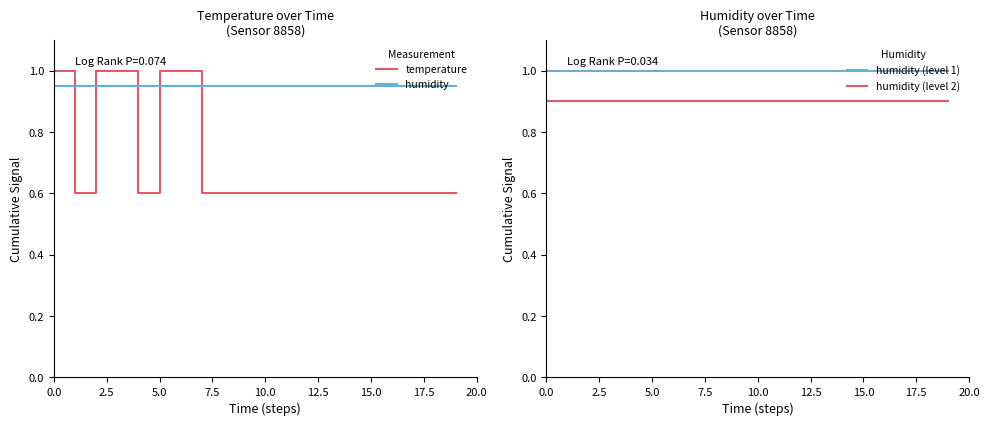

Which series has the widest spread of values?

temperature